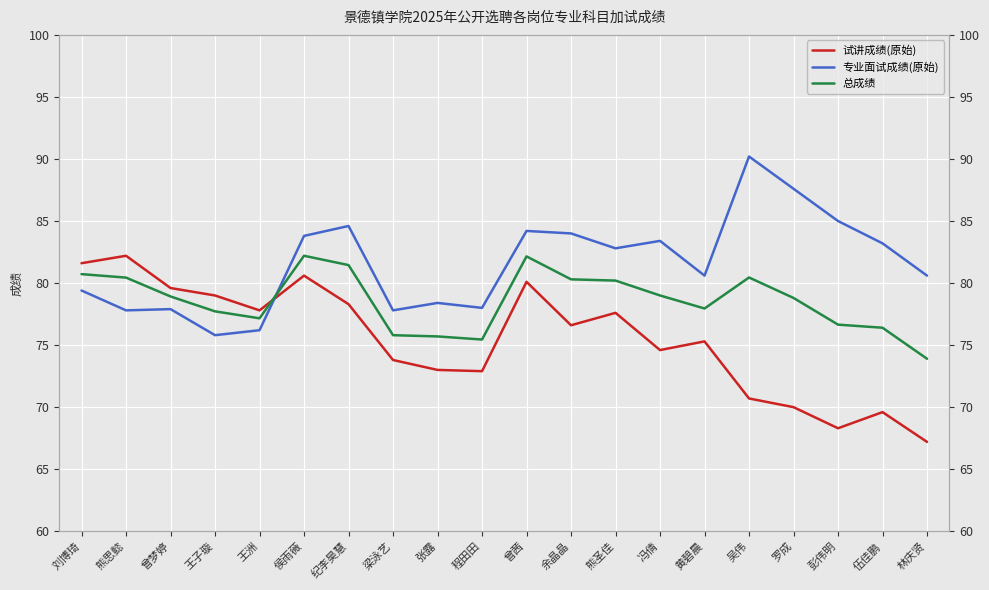

What is the sum of the 试讲成绩(原始) values at 王子璇 and 林庆贤?

146.2